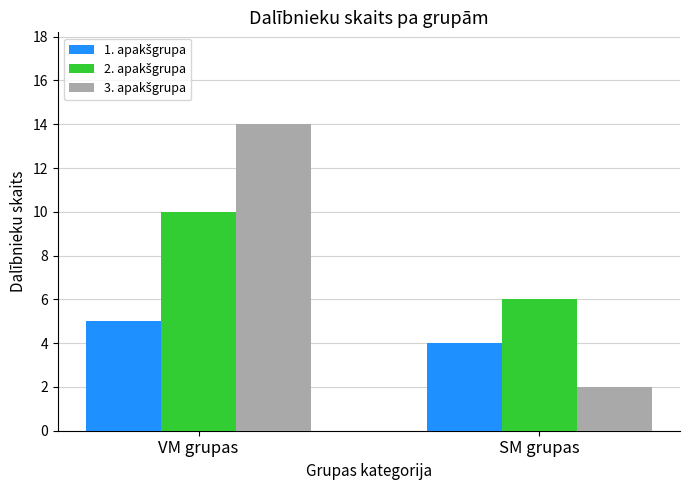

At which category is the sum across all series the highest?

VM grupas